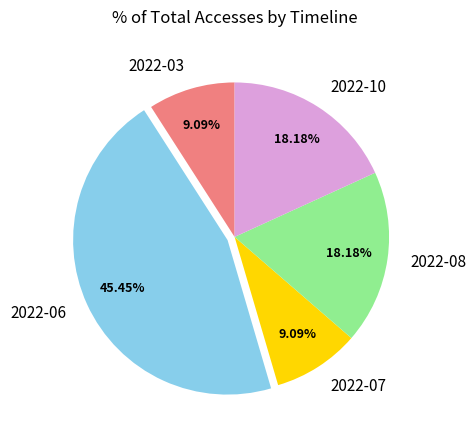

Is it true that 2022-08 is 18% of the pie?

True